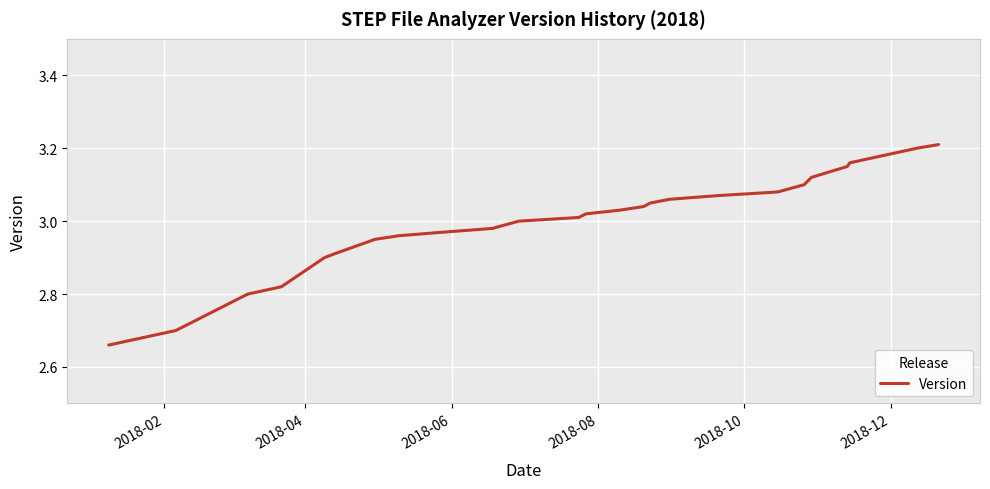

How many lines are shown in the chart?

1